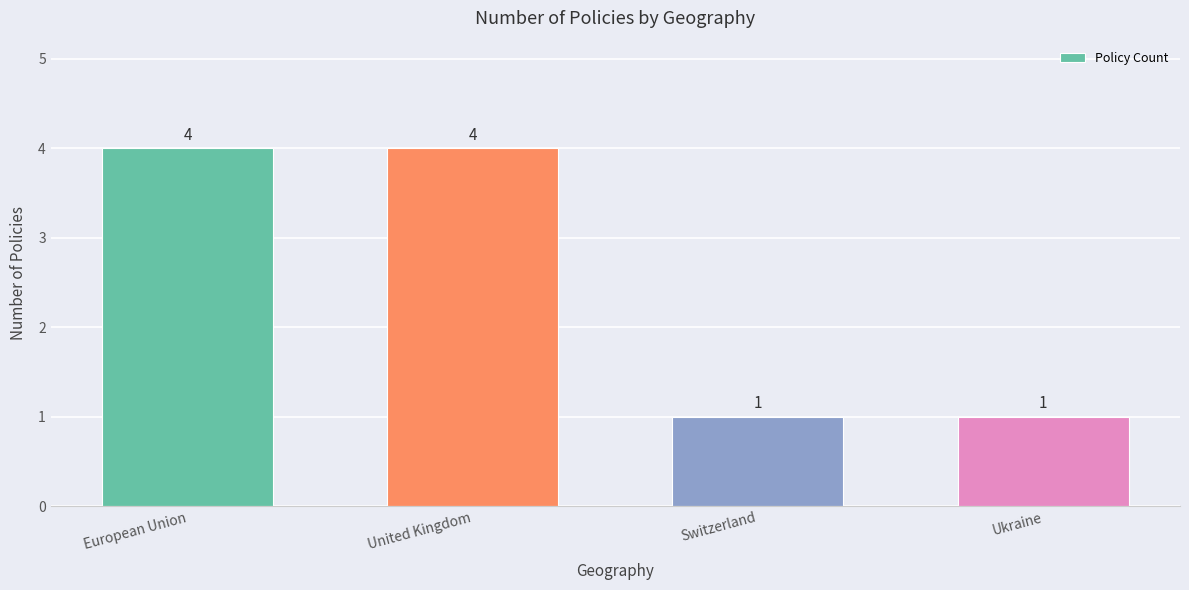

What is the greatest value displayed?

4